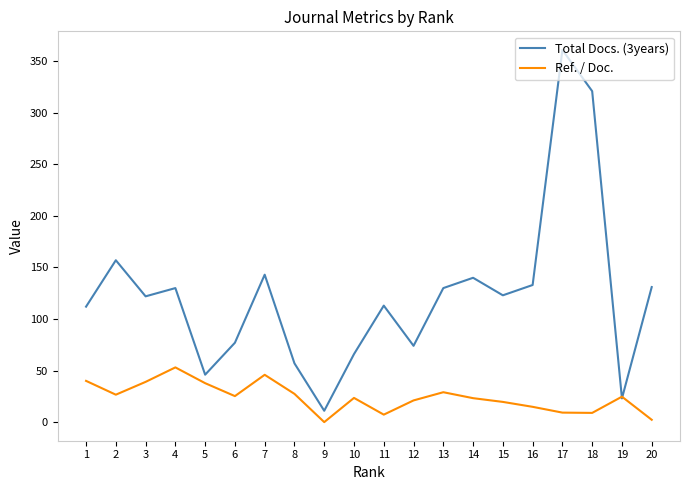

Which category has the highest value in the Total Docs. (3years) series?

17